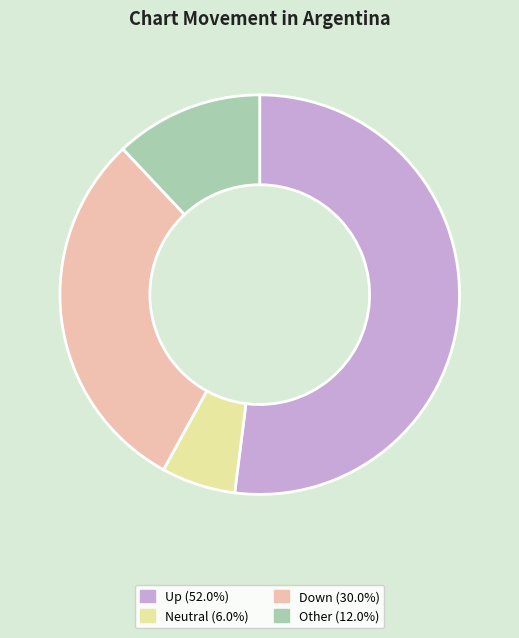

How many segments does this pie chart have?

4